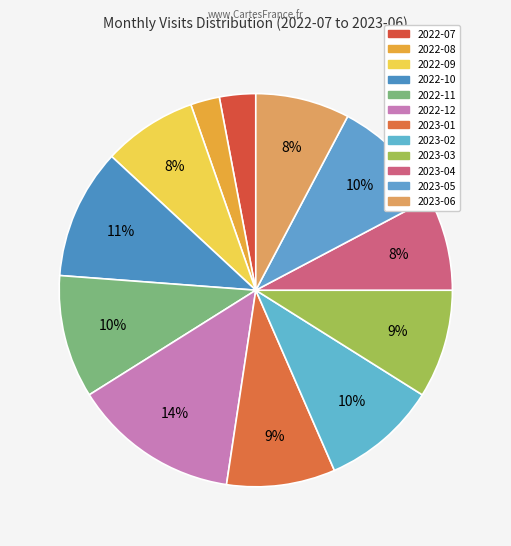

How many segments does this pie chart have?

12